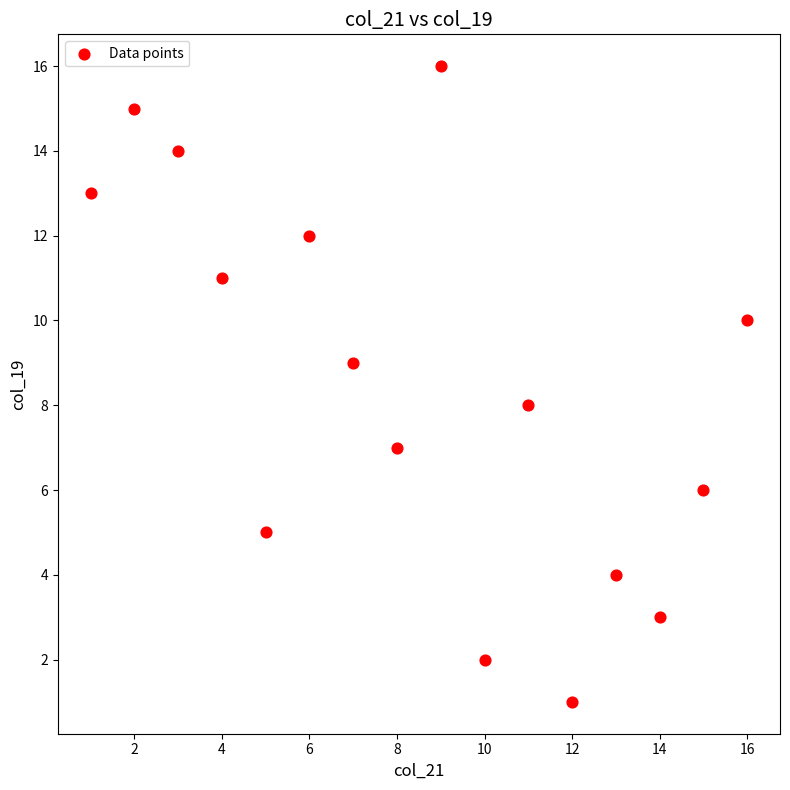

What is the range of Y values (max minus min)?

15.0